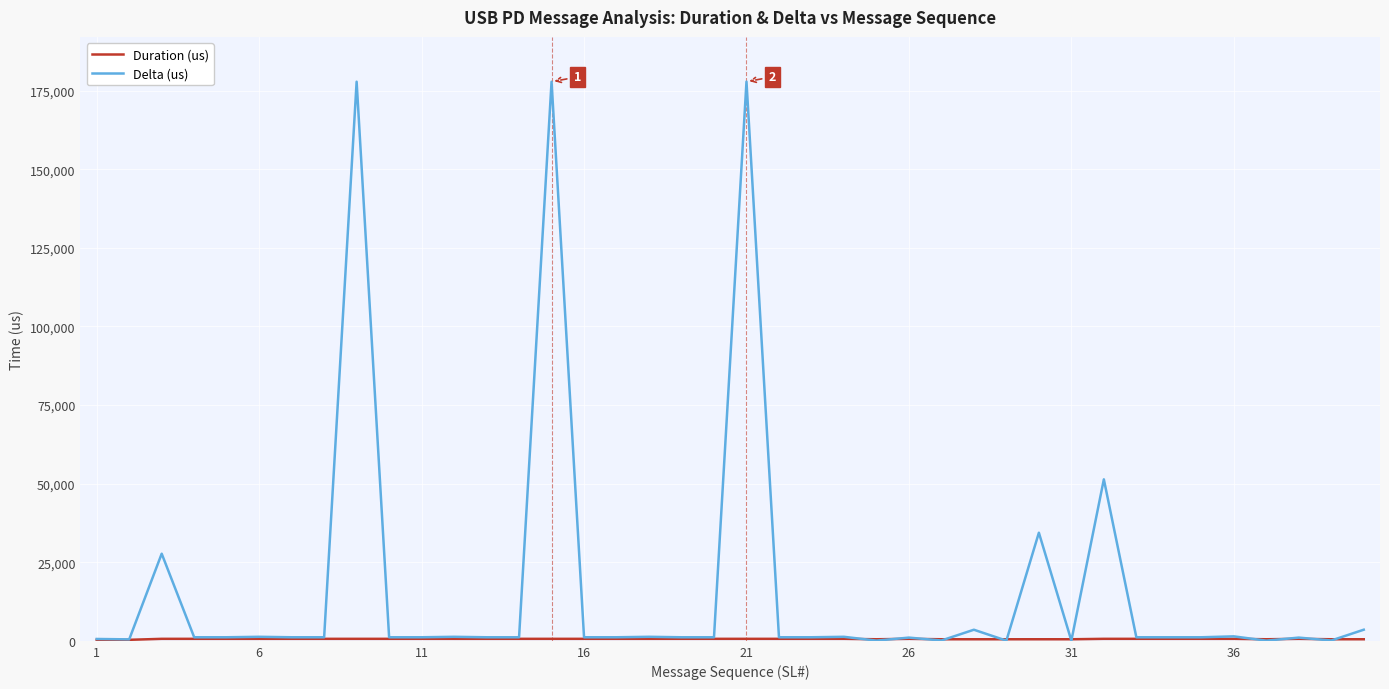

What is the maximum value shown in the chart?

177847